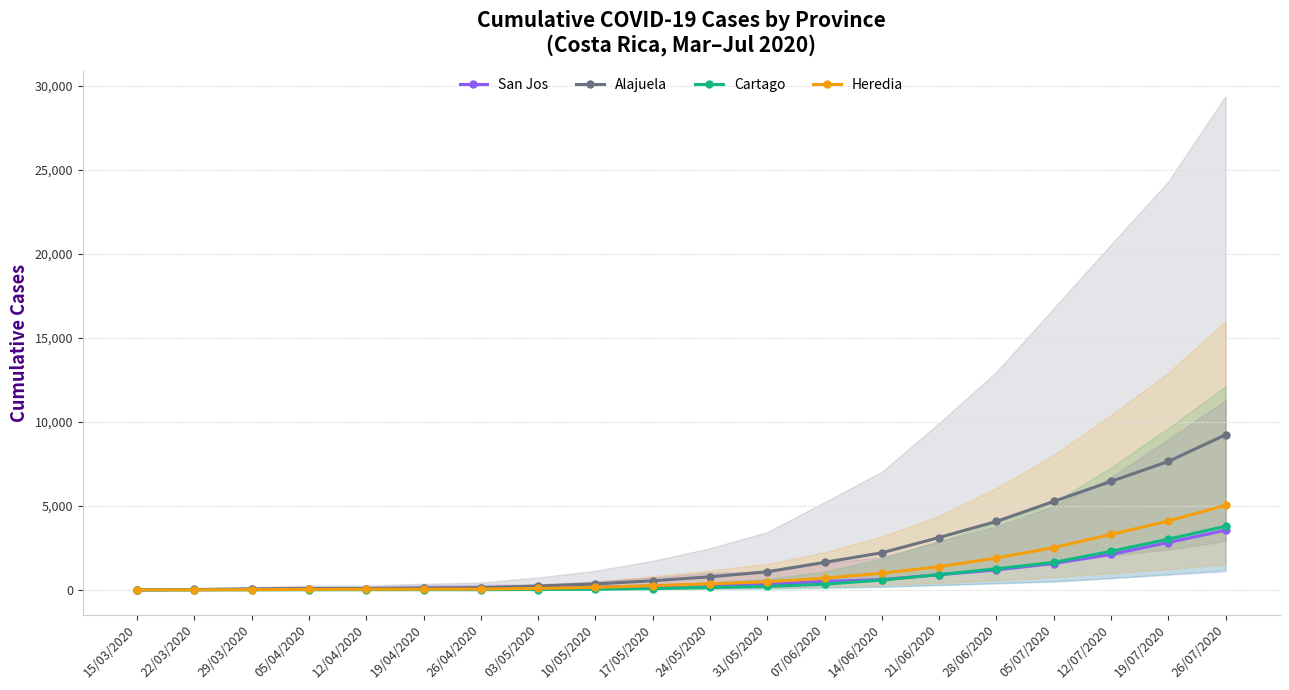

What are all the series names shown in the legend?

San Jos, Alajuela, Cartago, Heredia